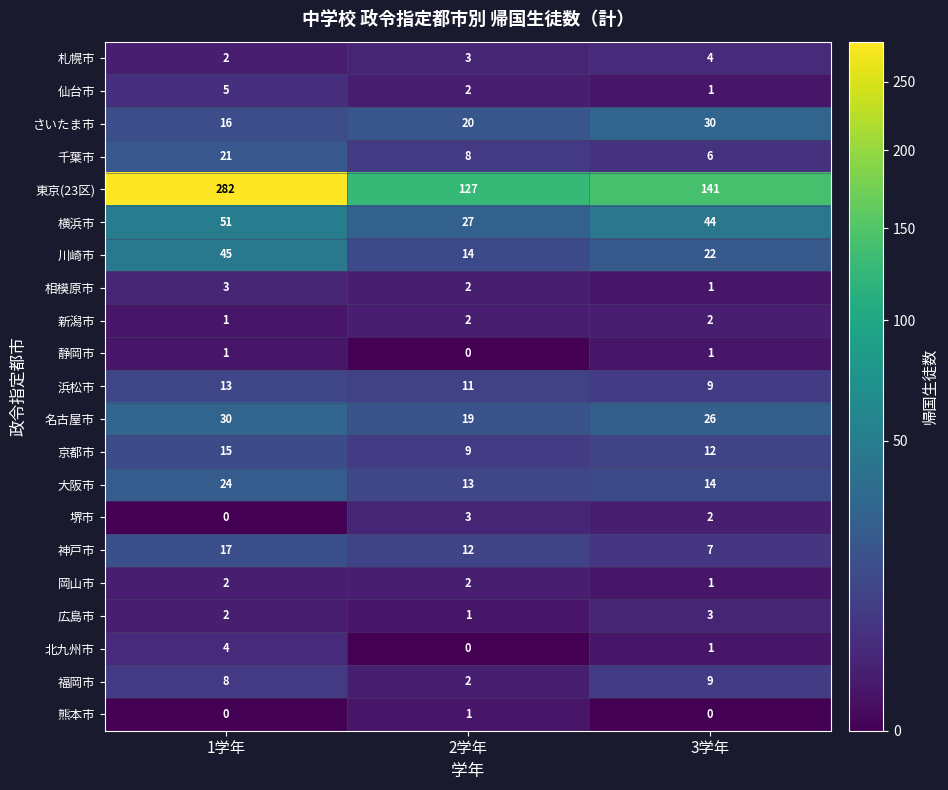

What value does the 東京(23区) series have at 1学年?

282